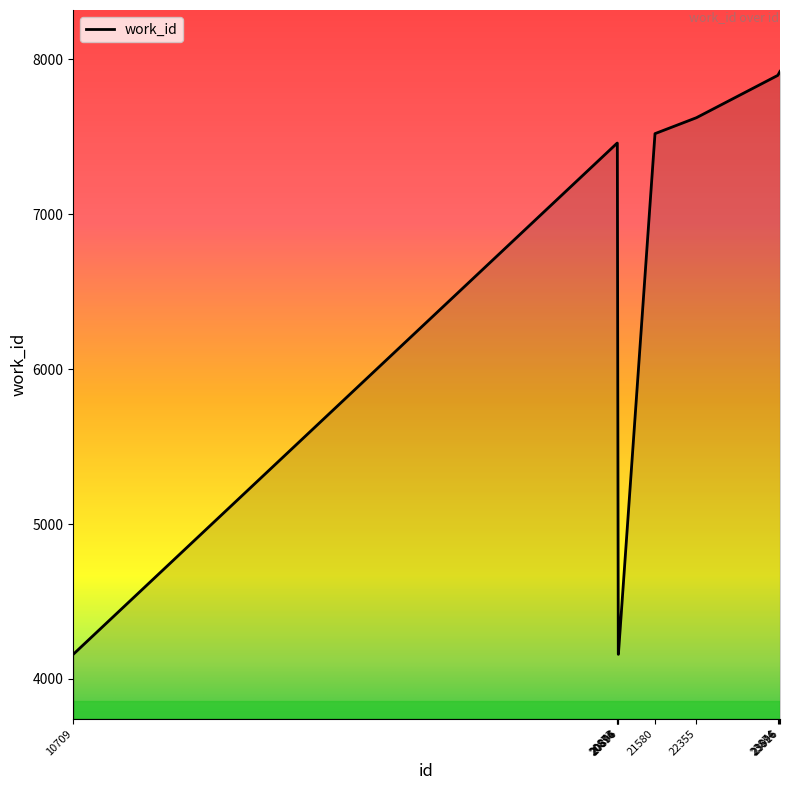

How many lines are shown in the chart?

1